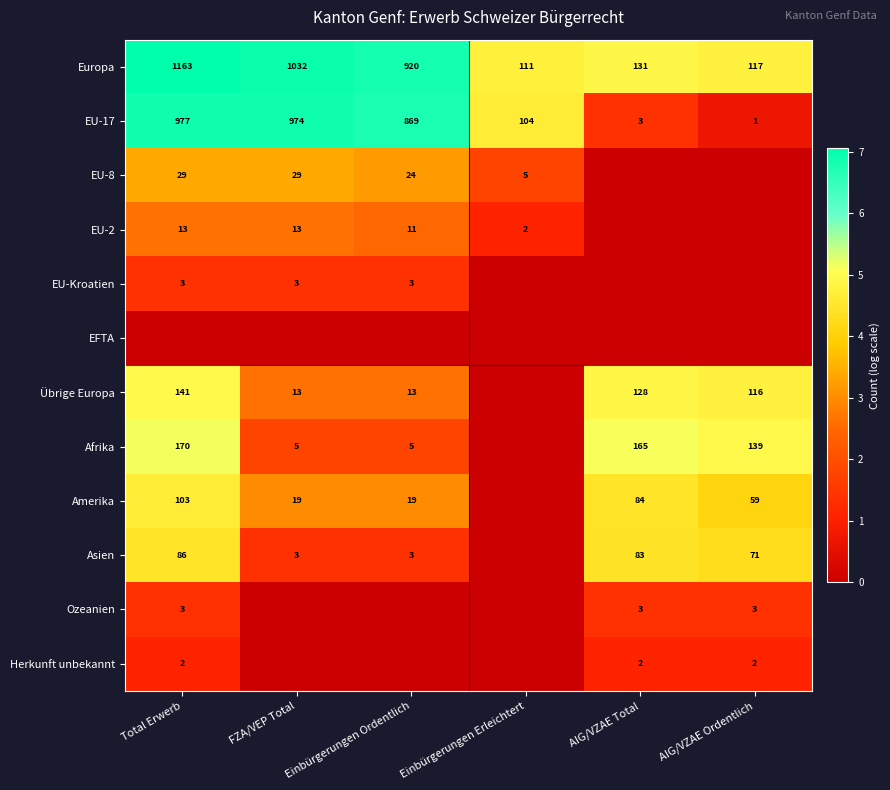

True or false: EU-Kroatien has a value of 3 at Total Erwerb.

True